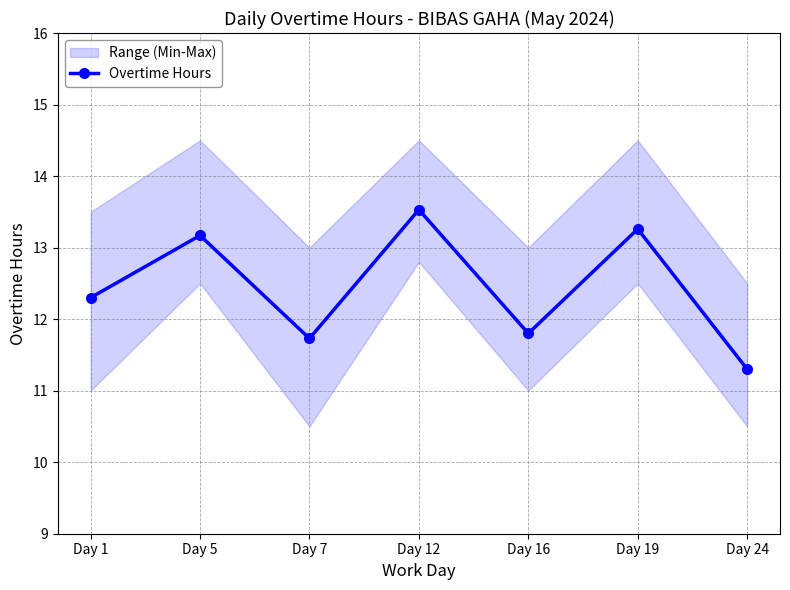

List the labels in order of value, smallest first.

Day 24, Day 7, Day 16, Day 1, Day 5, Day 19, Day 12